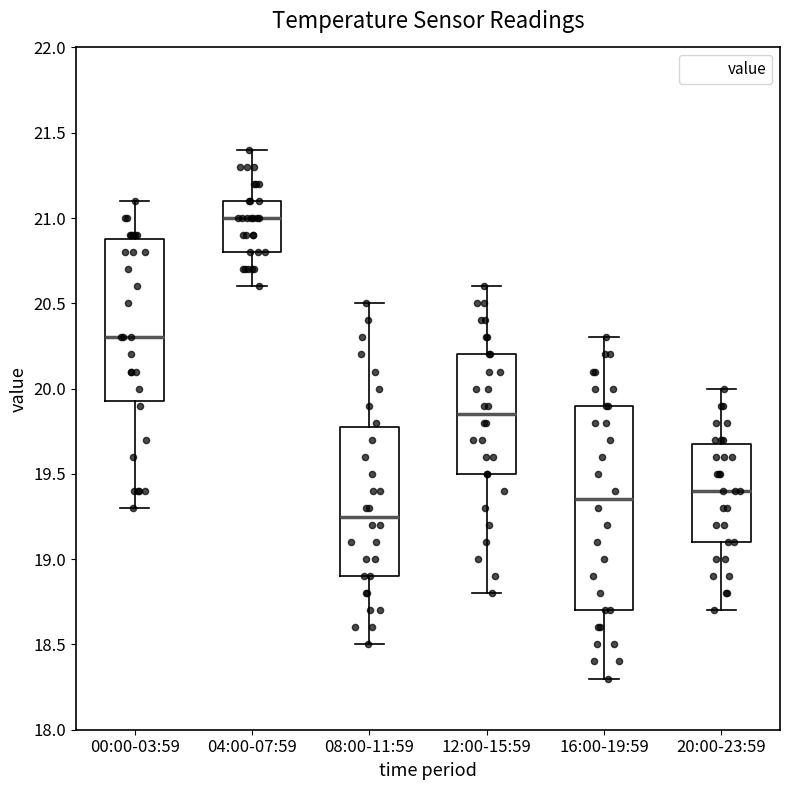

Which box is the tallest, from its lower edge to its upper edge?

16:00-19:59